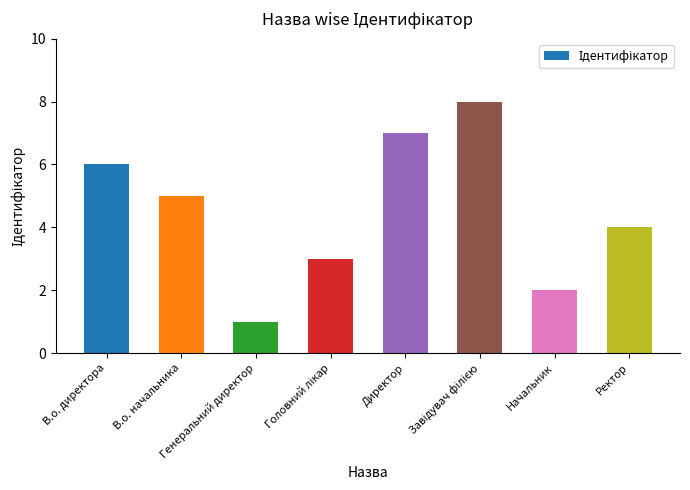

What is the value of the 1st bar from the left?

6